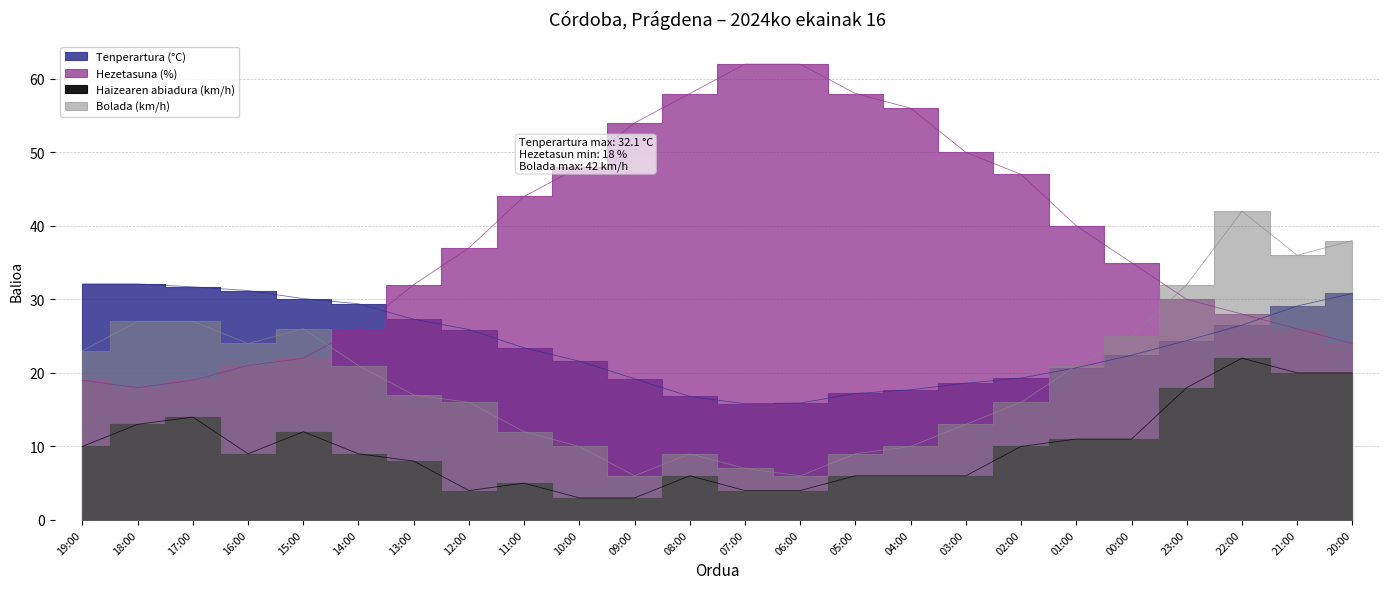

Where do Bolada (km/h) and Tenperartura (°C) first cross each other?

02:00 and 01:00